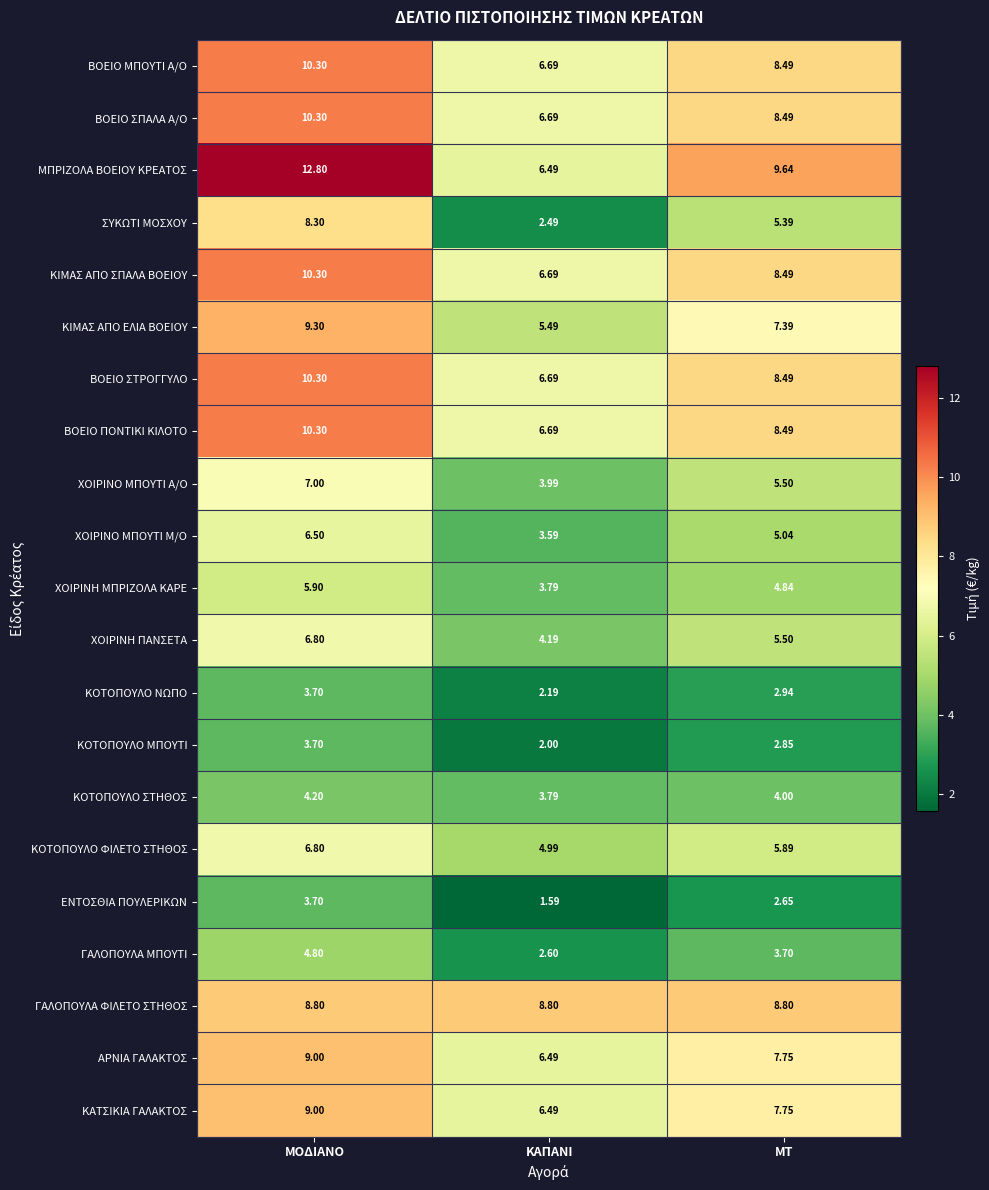

At which label is ΒΟΕΙΟ ΣΠΑΛΑ Α/Ο closest to 8?

ΜΤ